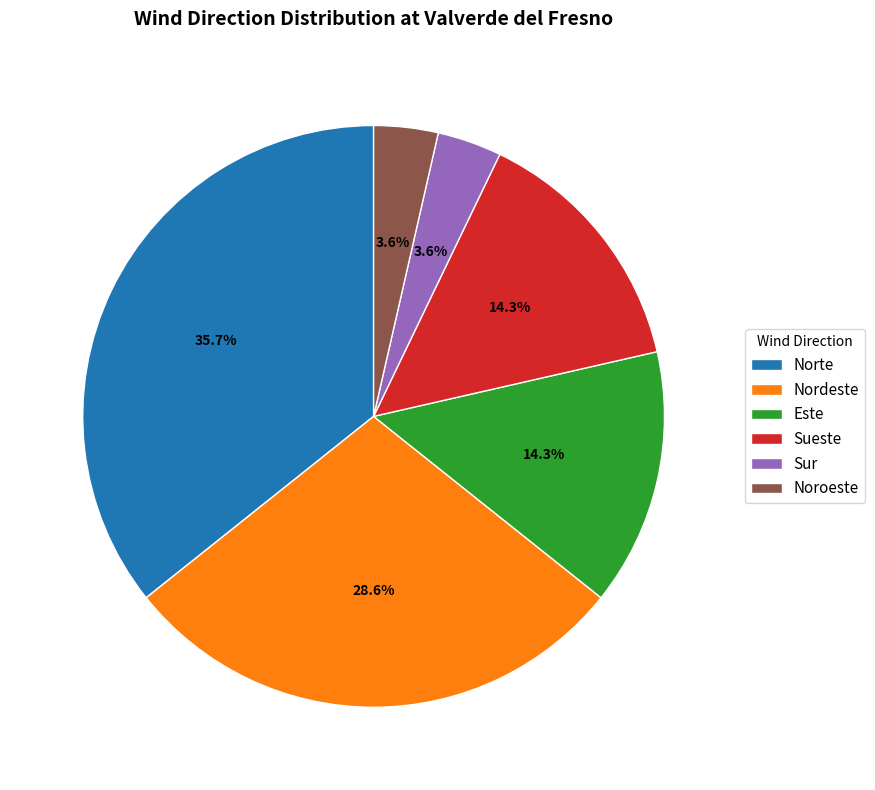

What portion of the pie excludes Norte?

64.3%